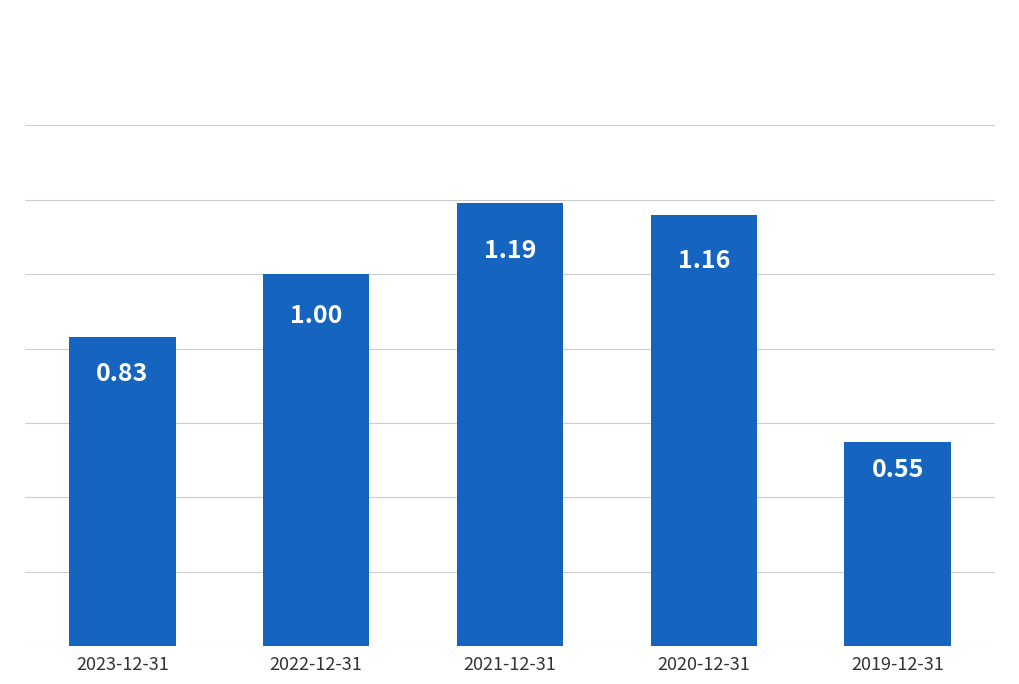

Approximately how many times larger is the value at 2019-12-31 compared to 2020-12-31?

0.5